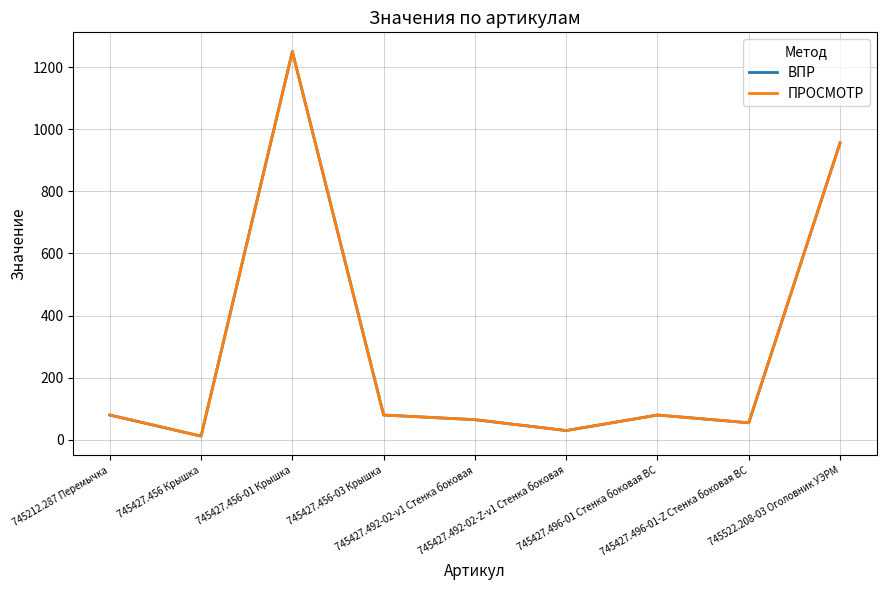

Is this an area chart (filled region under the line)?

No